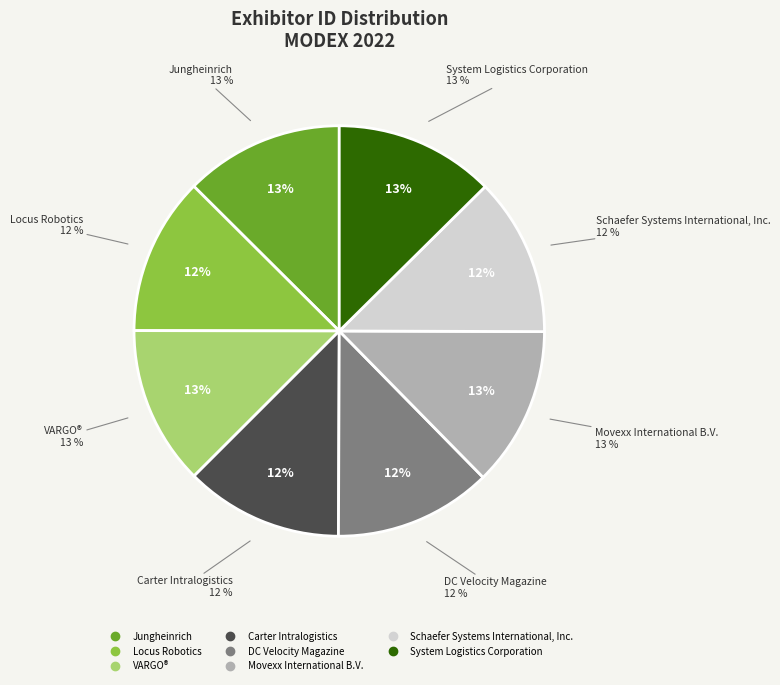

Which slice is the smallest?

DC Velocity Magazine